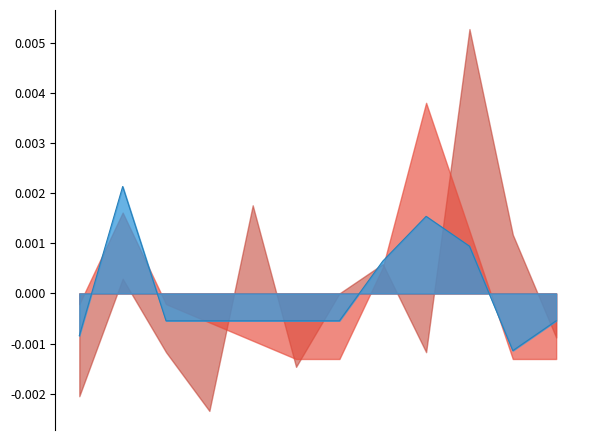

True or false: the data has more than 0 interior local peaks.

True